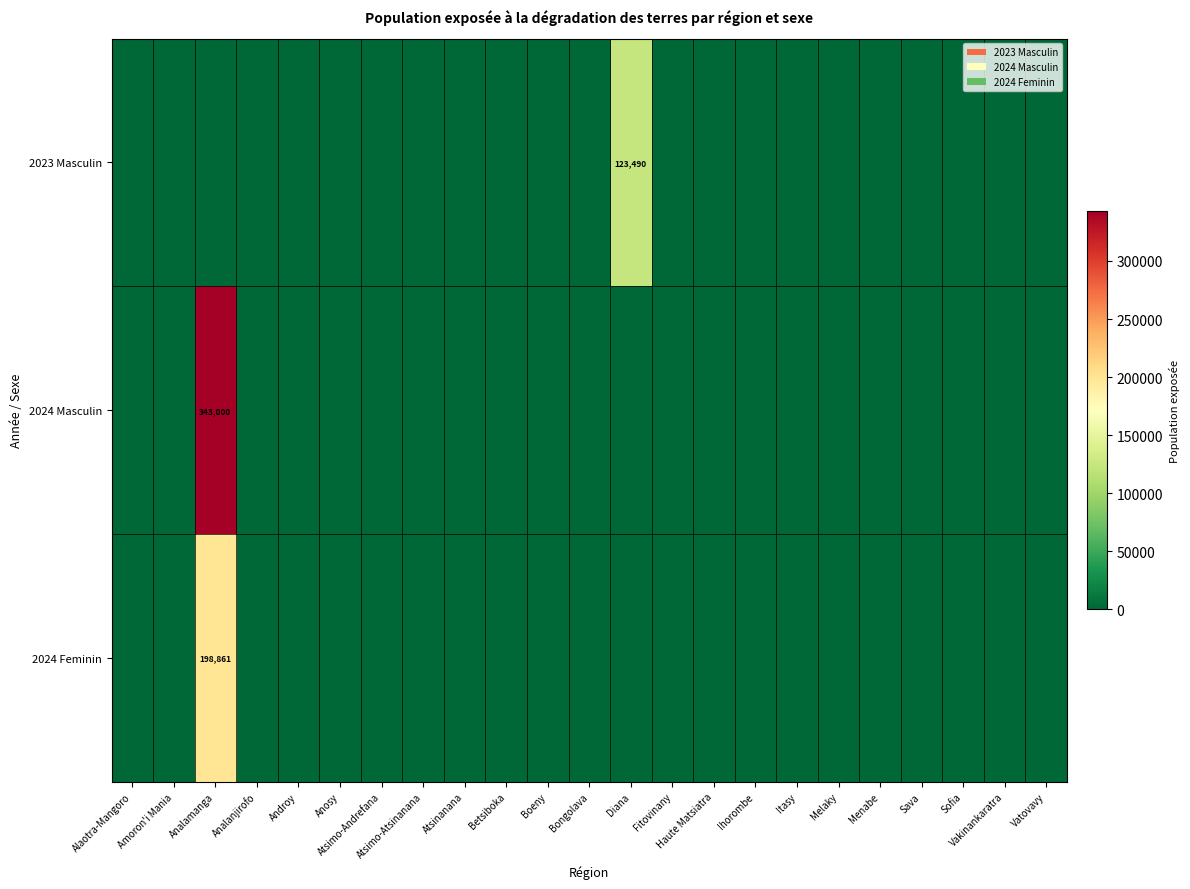

What is the highest value of the 2024 Feminin series?

198861